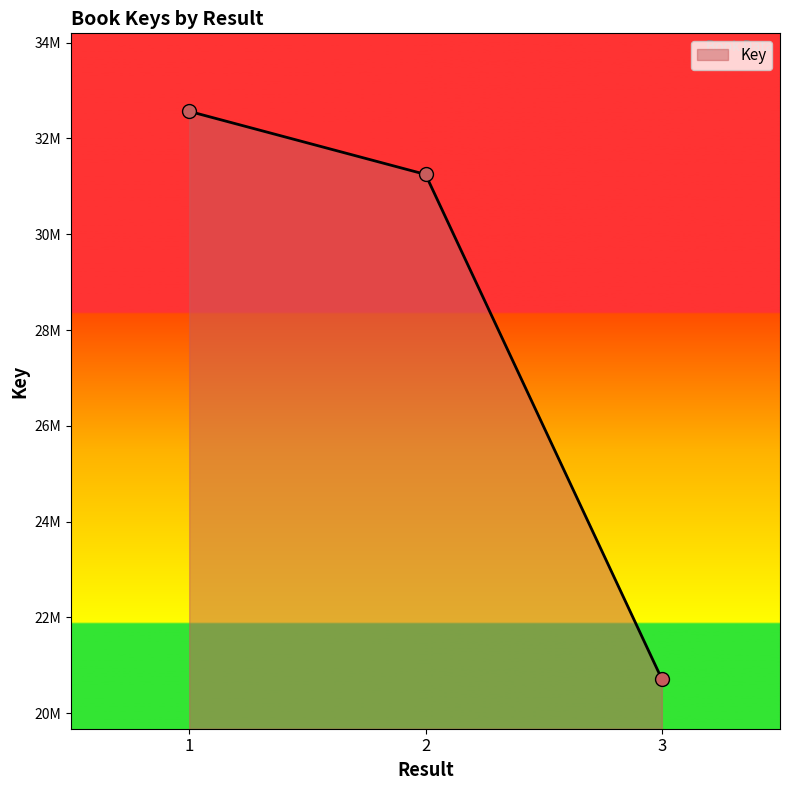

Approximately how many times larger is the value at 1 compared to 2?

1.0